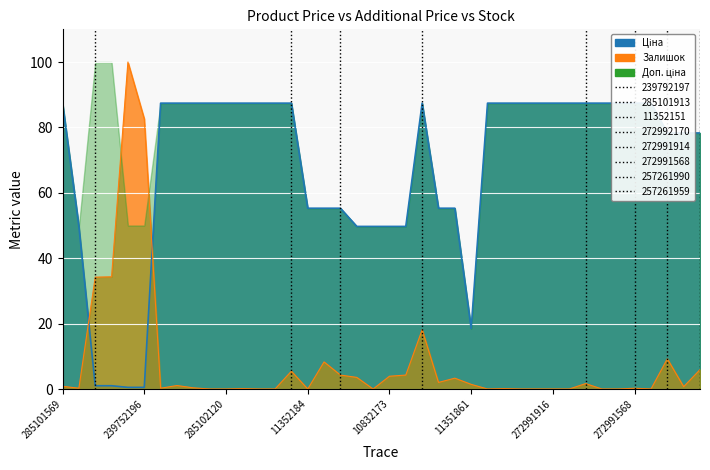

At which category is the sum across all series the highest?

272992170